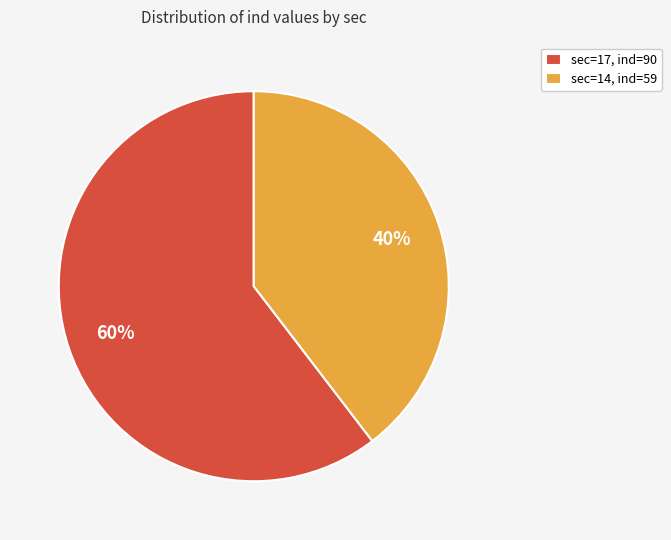

Which category accounts for the majority?

sec=17, ind=90